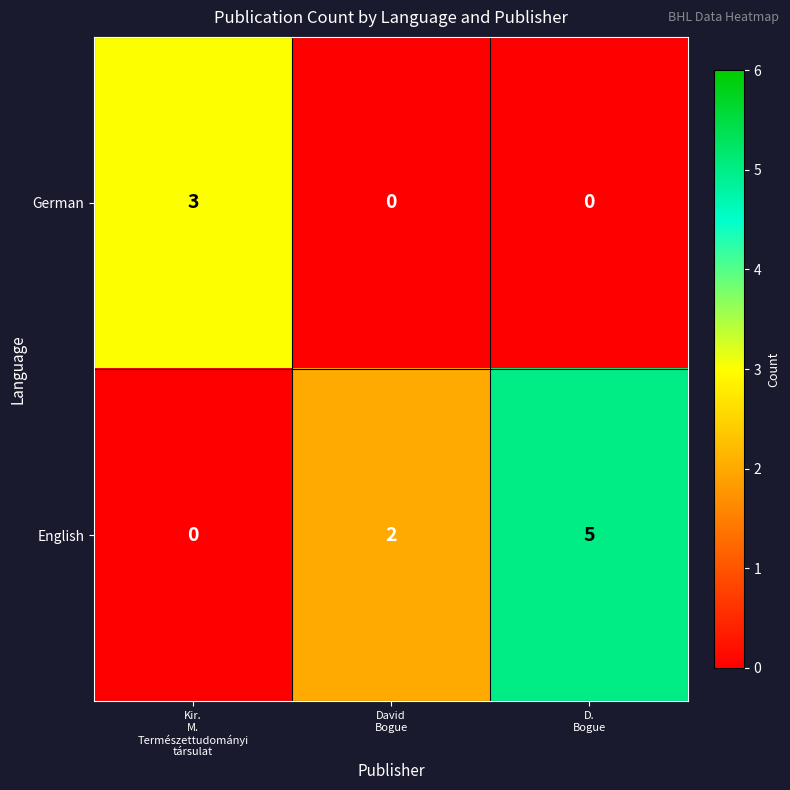

What is the total value across all series at David
Bogue?

2